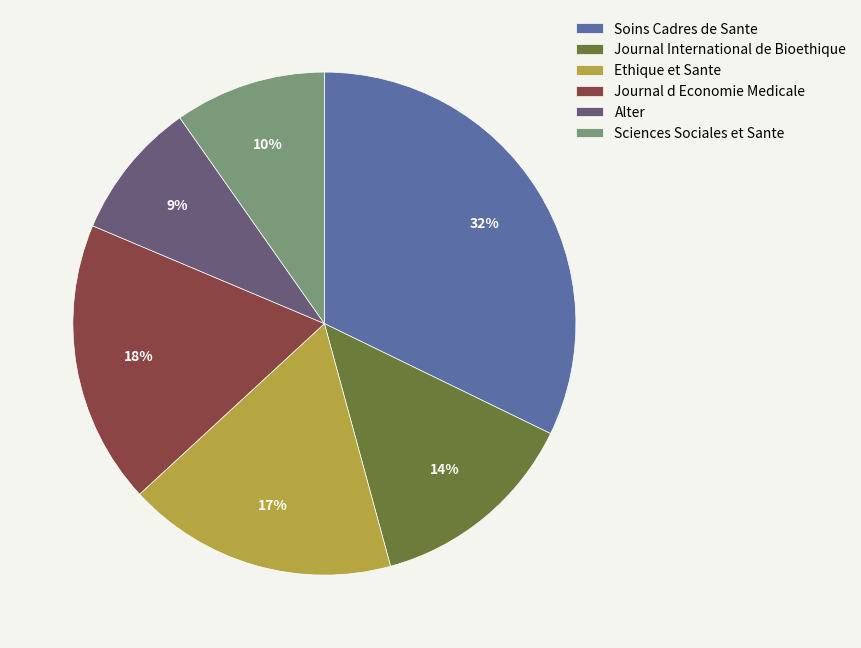

Between Sciences Sociales et Sante and Ethique et Sante, which is larger?

Ethique et Sante